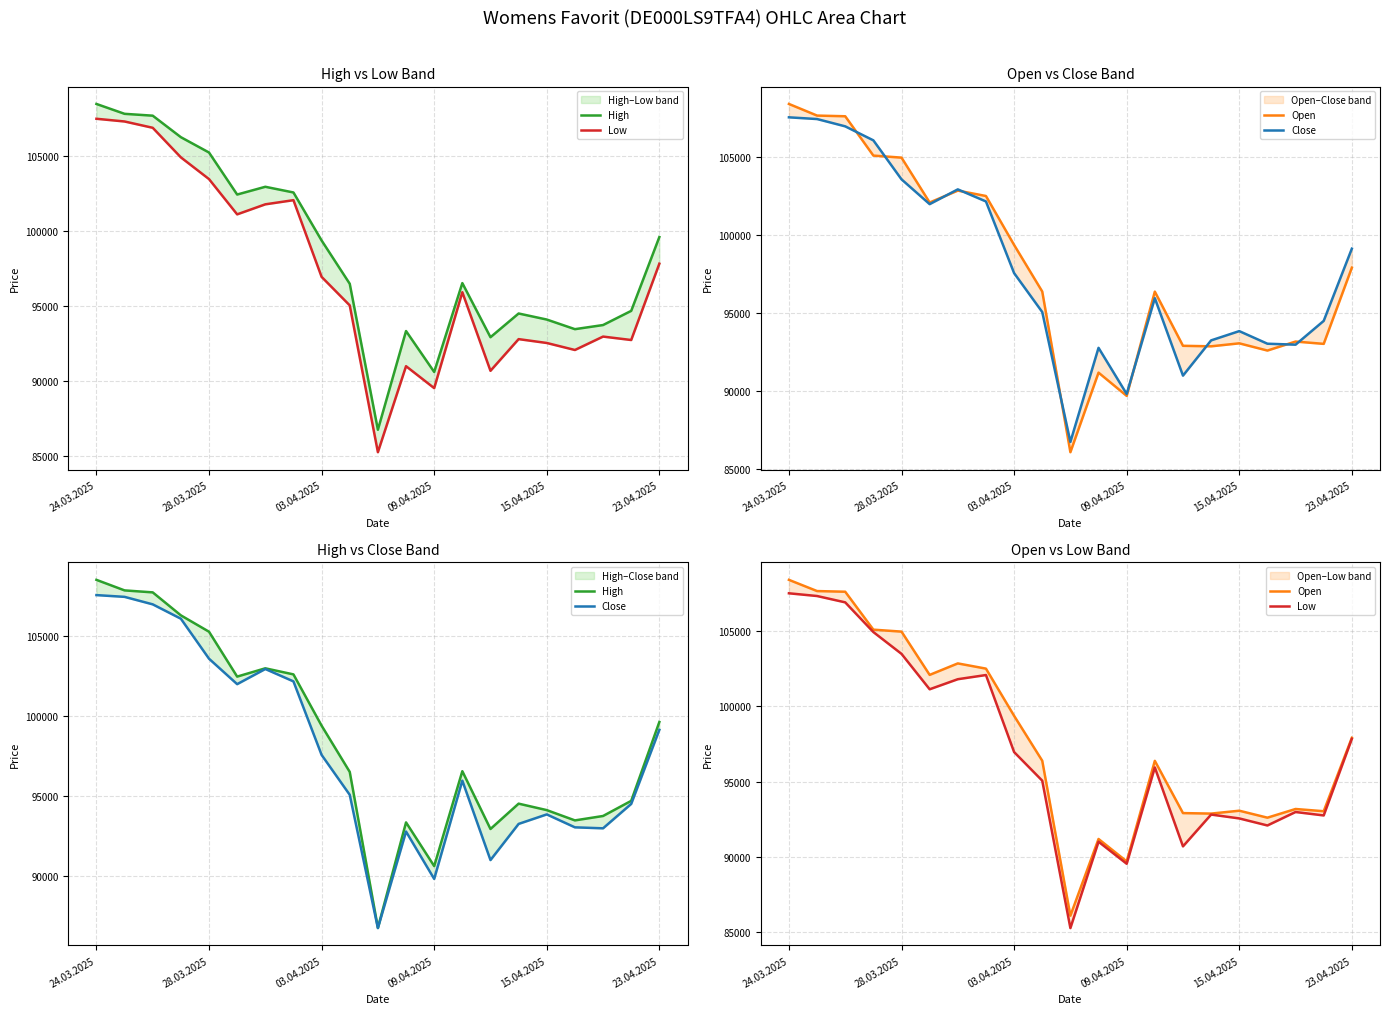

Where is Close nearest to the value 97140?

03.04.2025